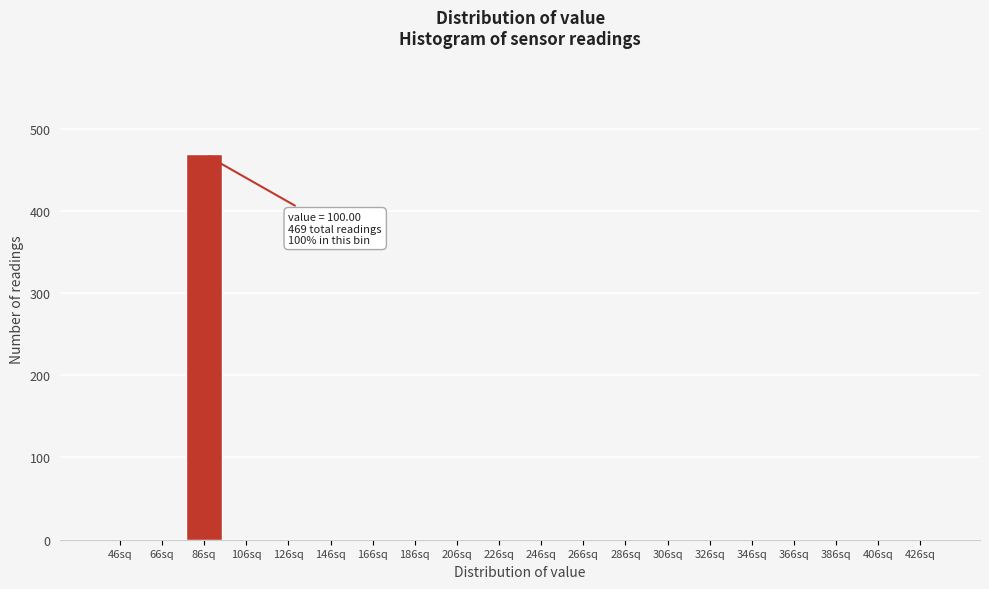

Reading left to right, what are all the values shown in this chart?

46sq=0	66sq=0	86sq=469	106sq=0	126sq=0	146sq=0	166sq=0	186sq=0	206sq=0	226sq=0	246sq=0	266sq=0	286sq=0	306sq=0	326sq=0	346sq=0	366sq=0	386sq=0	406sq=0	426sq=0